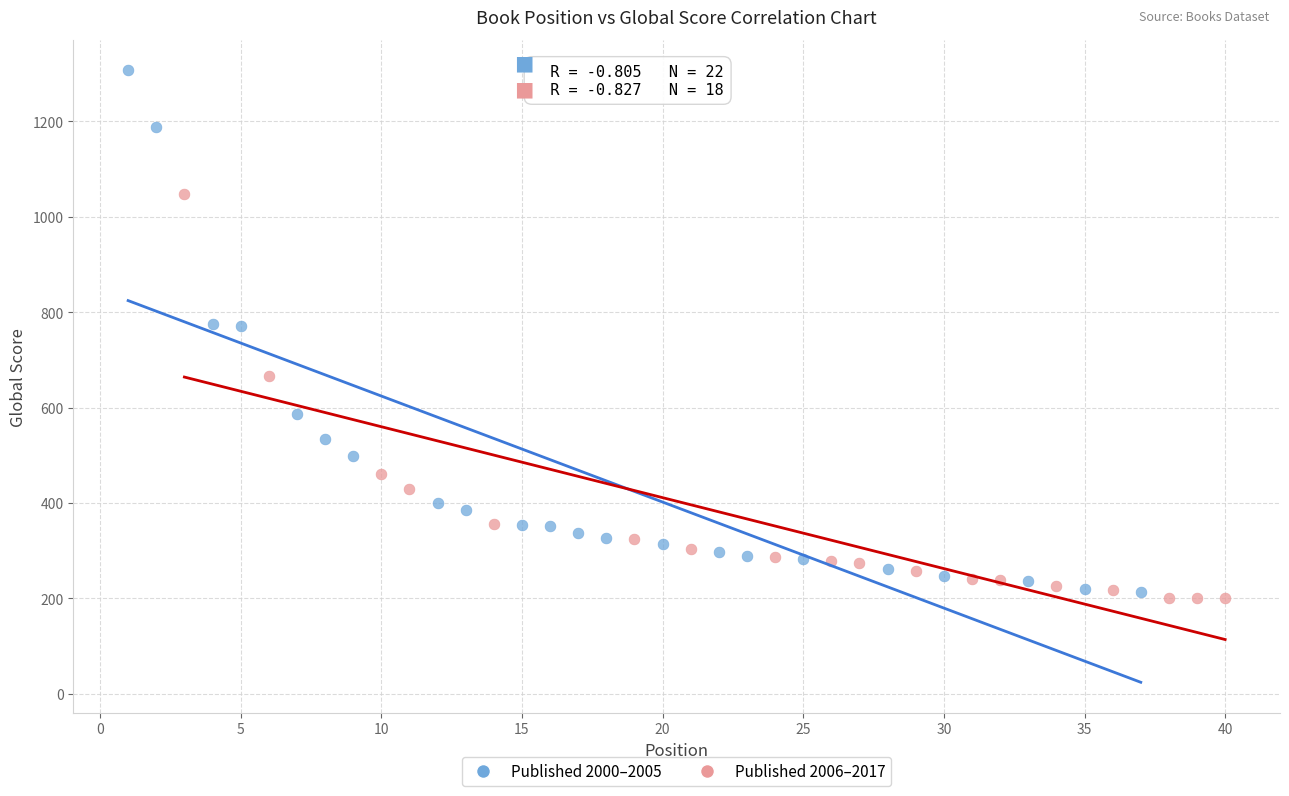

Which series contains the highest Y value?

Published 2000–2005